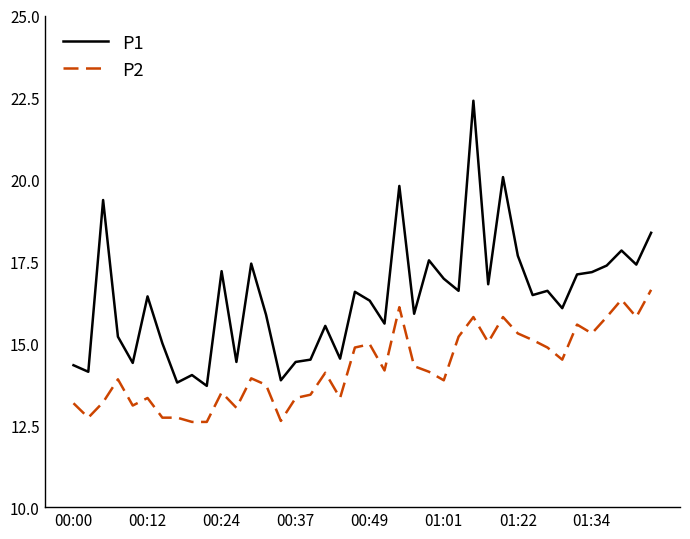

List the series in order of their peak value, lowest first.

P2, P1